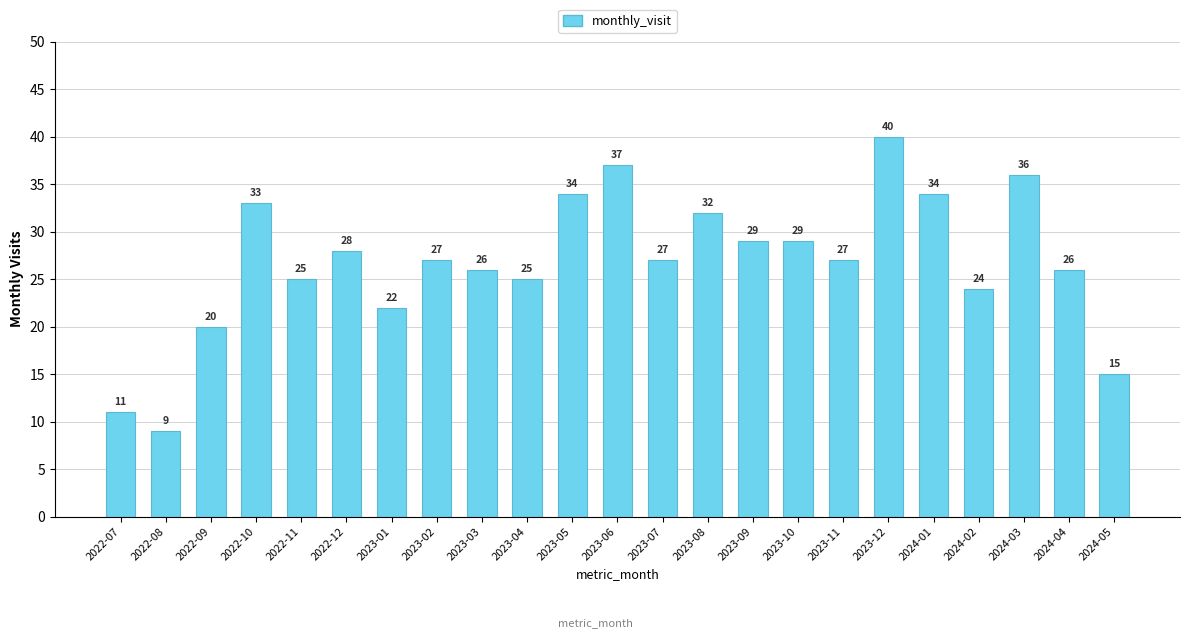

How many values are below 27?

10